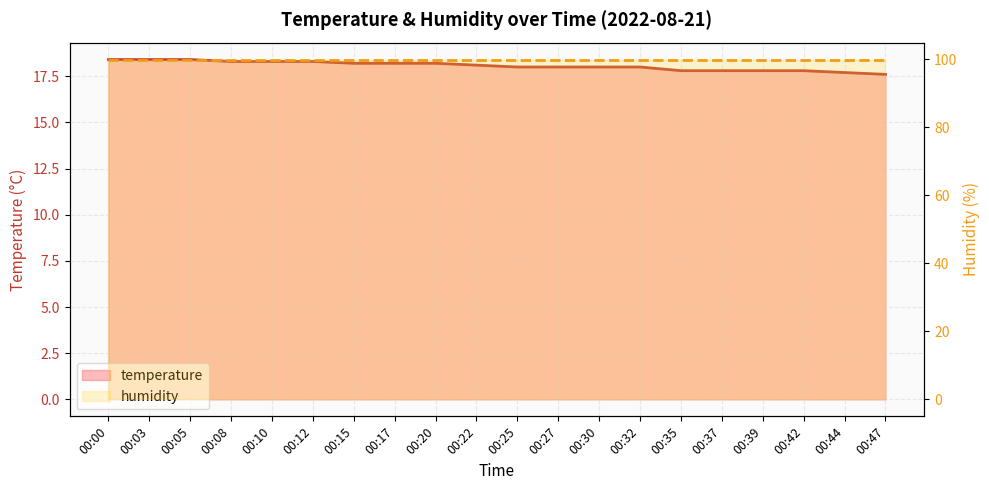

What is the value of the humidity point at the 9th from the left?

99.9